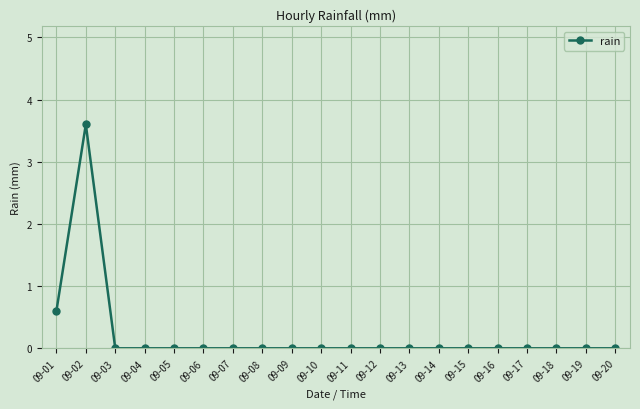

What is the greatest value displayed?

3.6